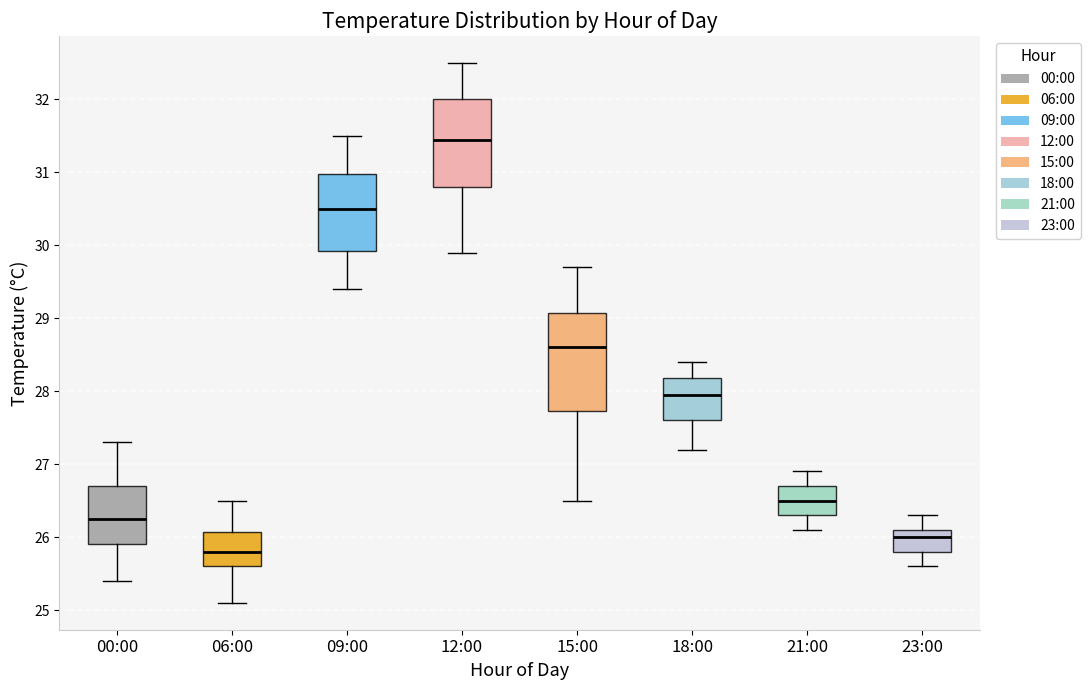

Which box has the highest median line?

12:00